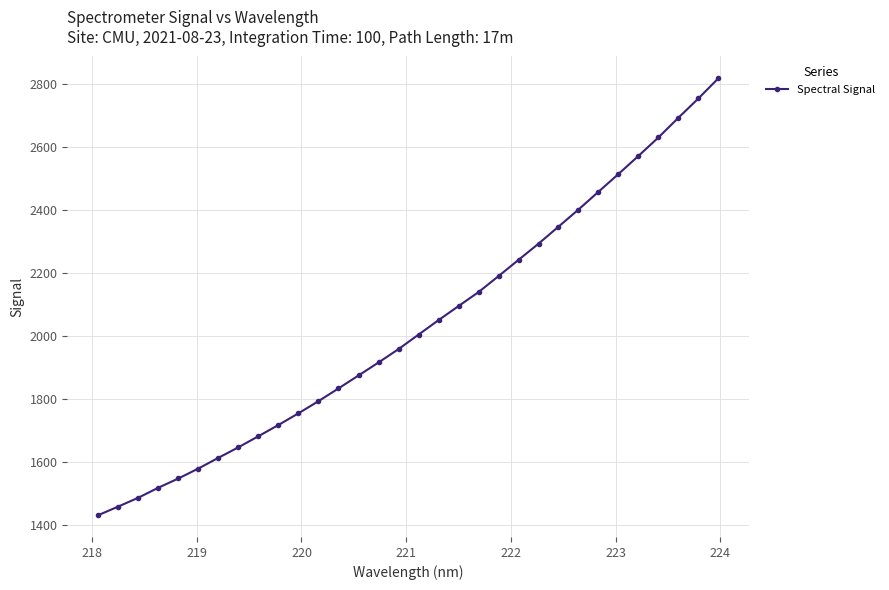

What is the smallest value displayed?

1432.2